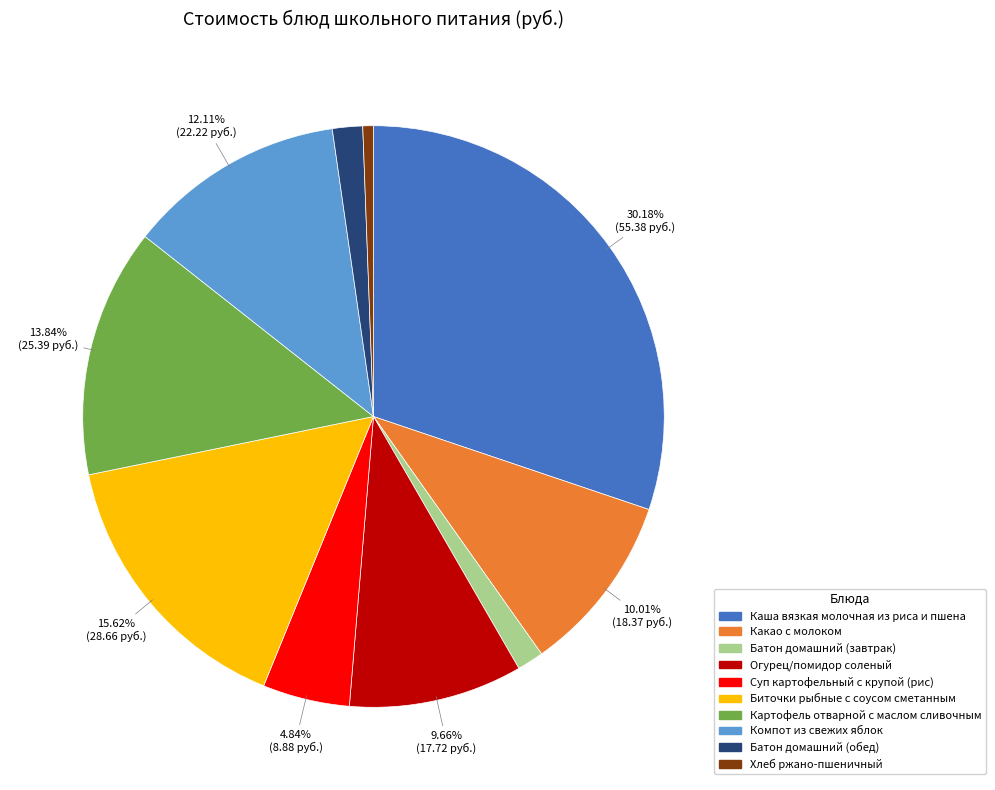

Combined, do Какао с молоком and Компот из свежих яблок account for over 50%?

No